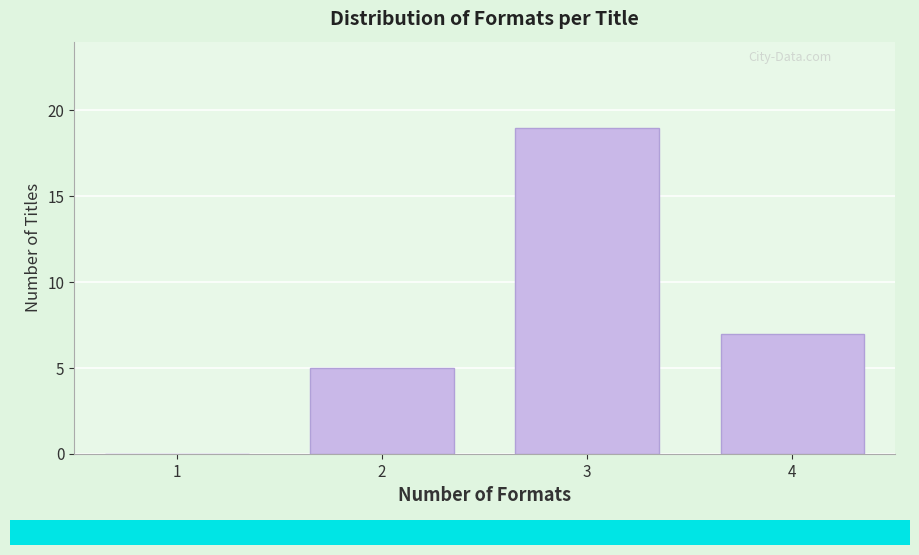

Reading right to left, extract all data points from this chart.

4=7	3=19	2=5	1=0